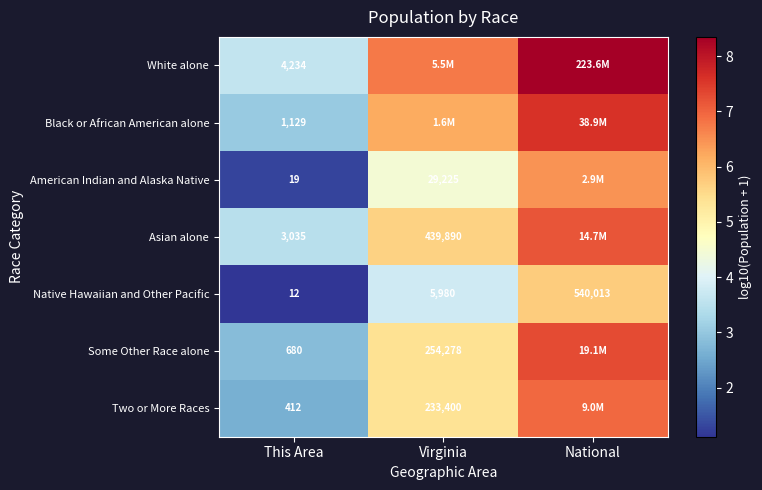

At which label is Native Hawaiian and Other Pacific closest to 270012?

Virginia